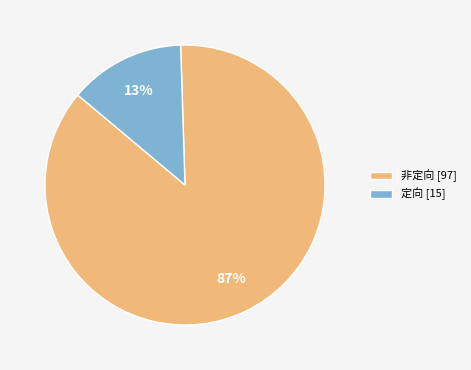

Which category has the smallest portion of the pie?

定向